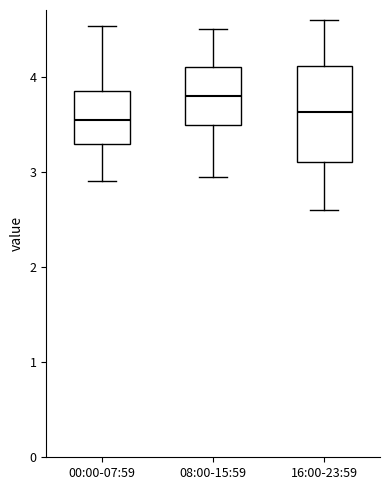

Reading left to right, read every box against the y-axis: the position of its median line, the range the box covers, and the ends of its whiskers. The values are not printed on the chart, so give them approximately, as read against the axis.

00:00-07:59: median 3.5, box 3.3 to 3.8, whiskers 2.9 to 4.5
08:00-15:59: median 3.8, box 3.5 to 4.1, whiskers 3.0 to 4.5
16:00-23:59: median 3.6, box 3.1 to 4.1, whiskers 2.6 to 4.6